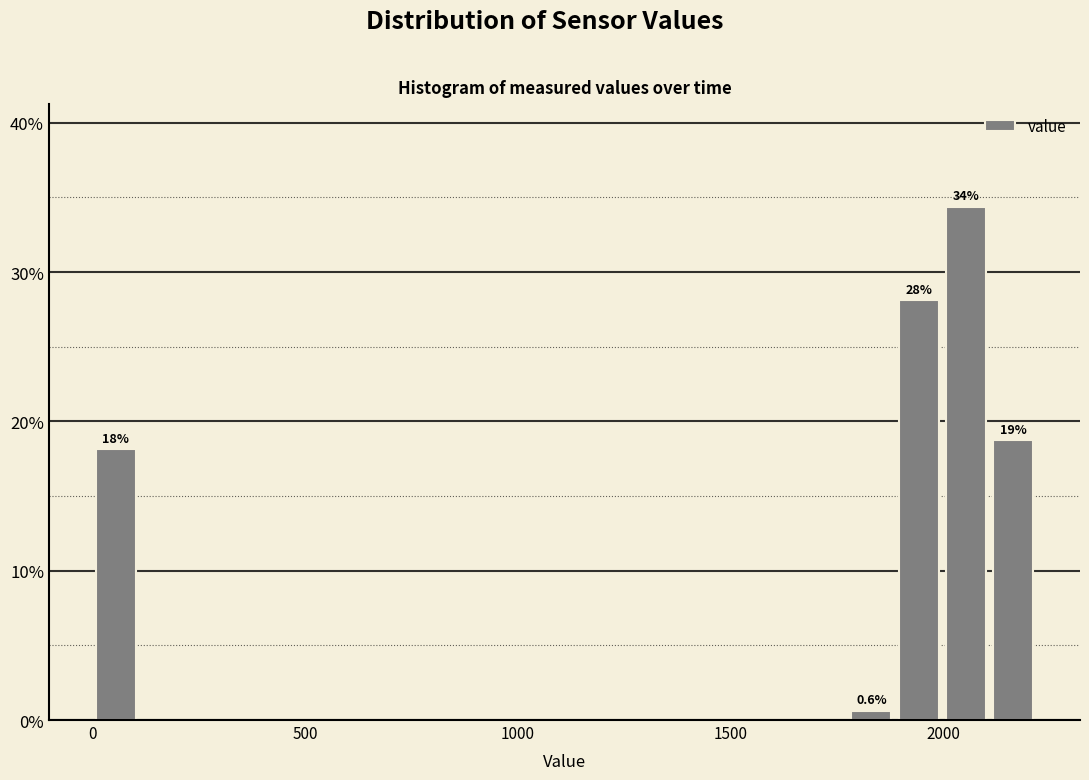

Read against the x-axis, roughly where is the centre of the tallest bar?

2050